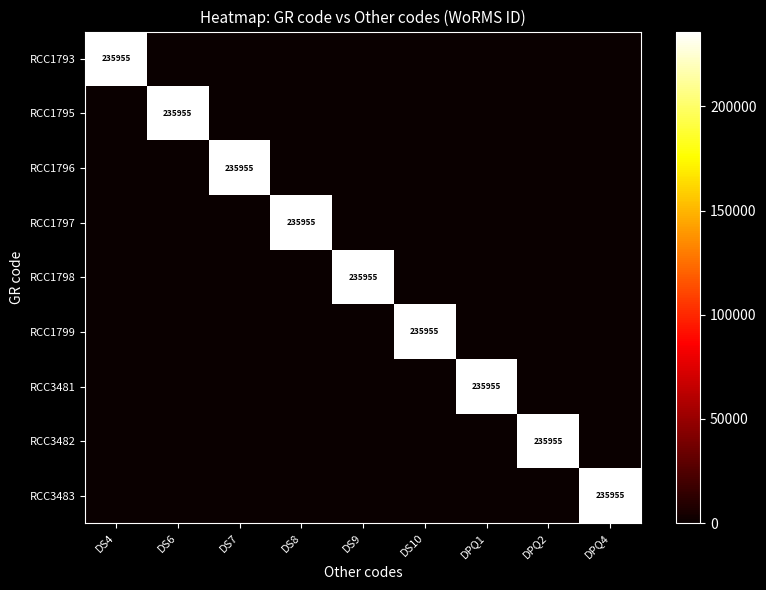

At which category is the sum across all series the highest?

DS4